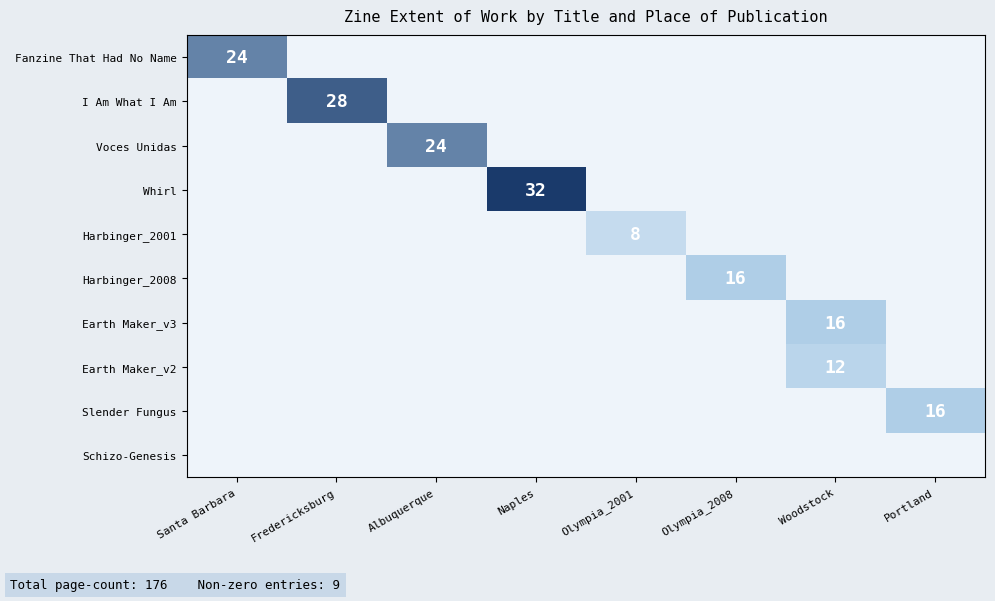

Is the value of Earth Maker_v2 at Olympia_2008 greater than the value of Harbinger_2001 at Olympia_2001?

No